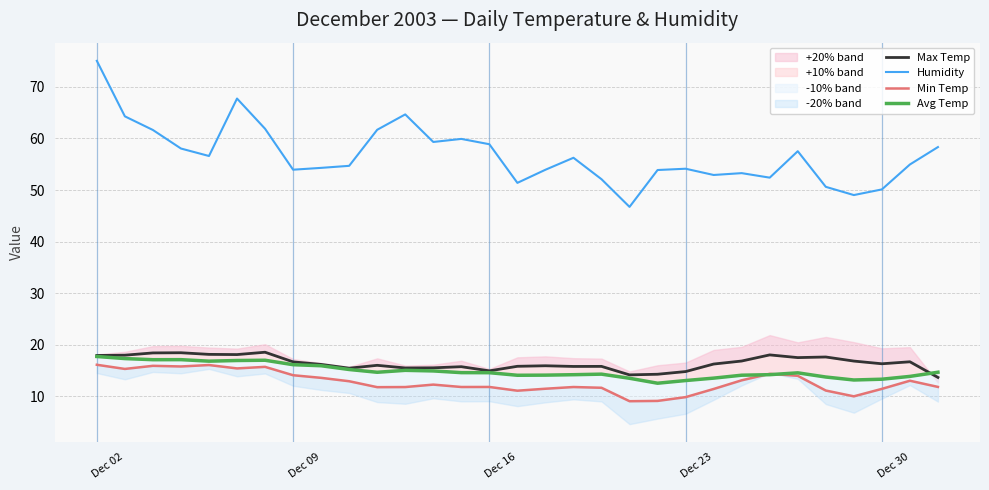

True or false: Min Temp and Humidity intersect in this chart.

False